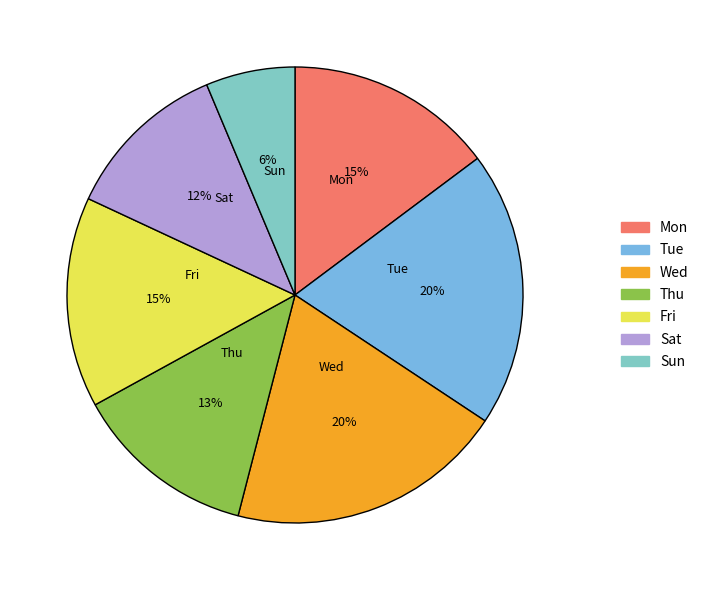

How many segments does this pie chart have?

7